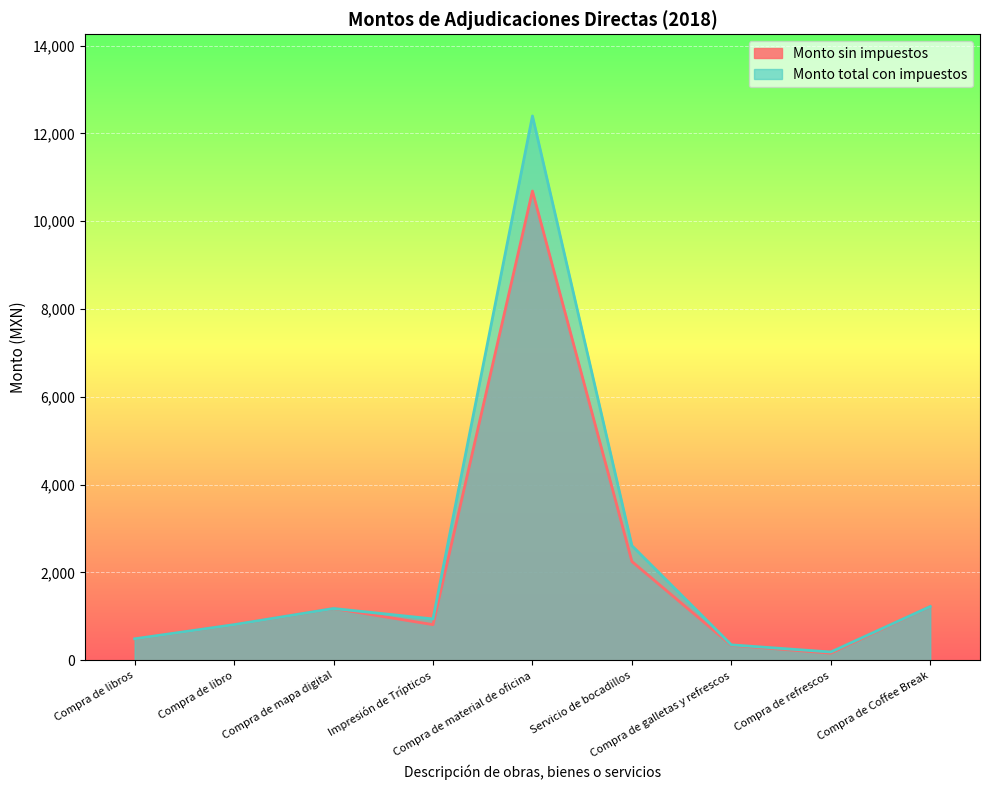

What is the label of the 2nd point from the left?

Compra de libro